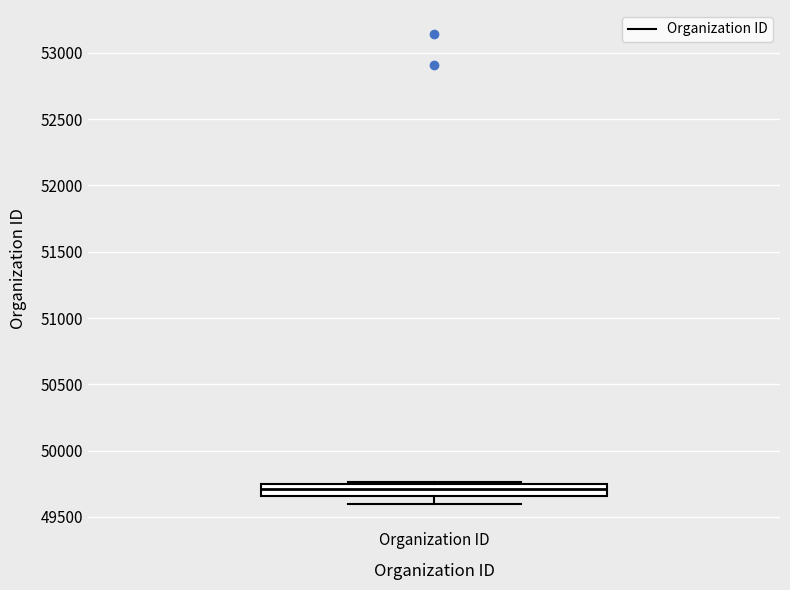

Where does the lower whisker of the box for Organization ID end on the y-axis? The values are not printed on the chart, so give them approximately, as read against the axis.

49600